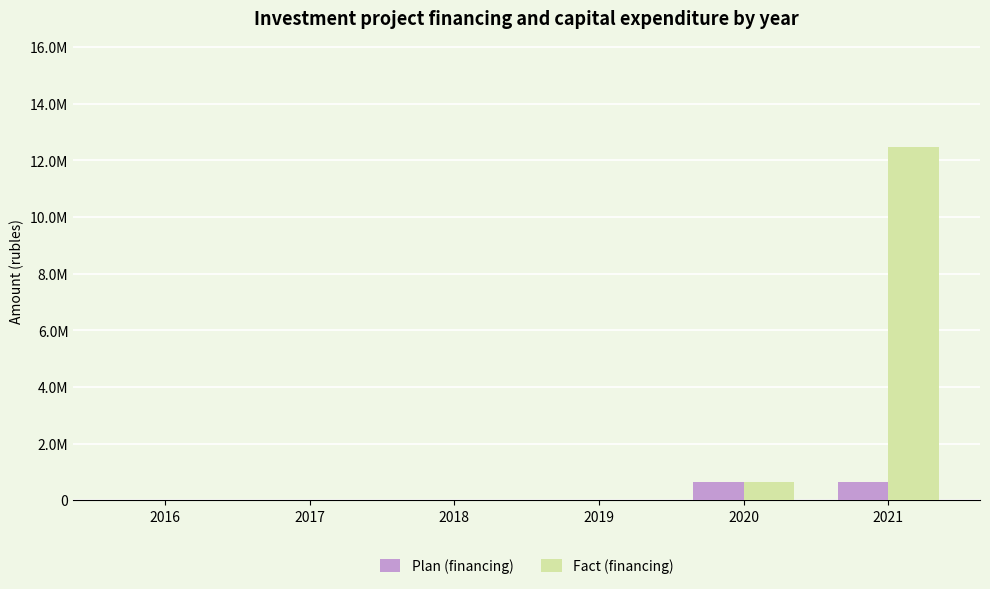

What is the difference between the maximum and second lowest values in the Plan (financing) series?

650000